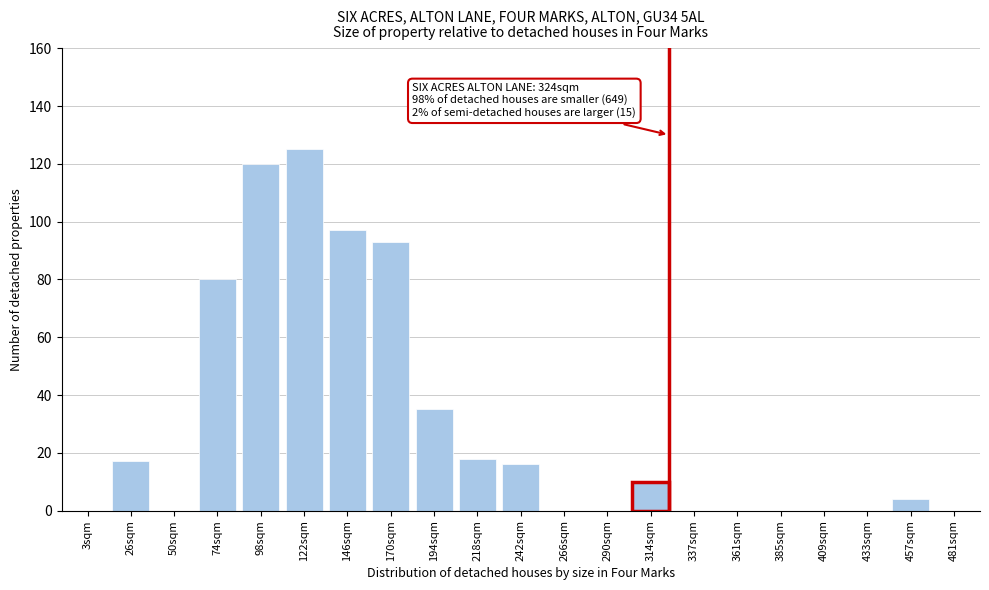

Reading right to left, what are all the values shown in this chart?

481sqm=0	457sqm=4	433sqm=0	409sqm=0	385sqm=0	361sqm=0	337sqm=0	314sqm=10	290sqm=0	266sqm=0	242sqm=16	218sqm=18	194sqm=35	170sqm=93	146sqm=97	122sqm=125	98sqm=120	74sqm=80	50sqm=0	26sqm=17	3sqm=0